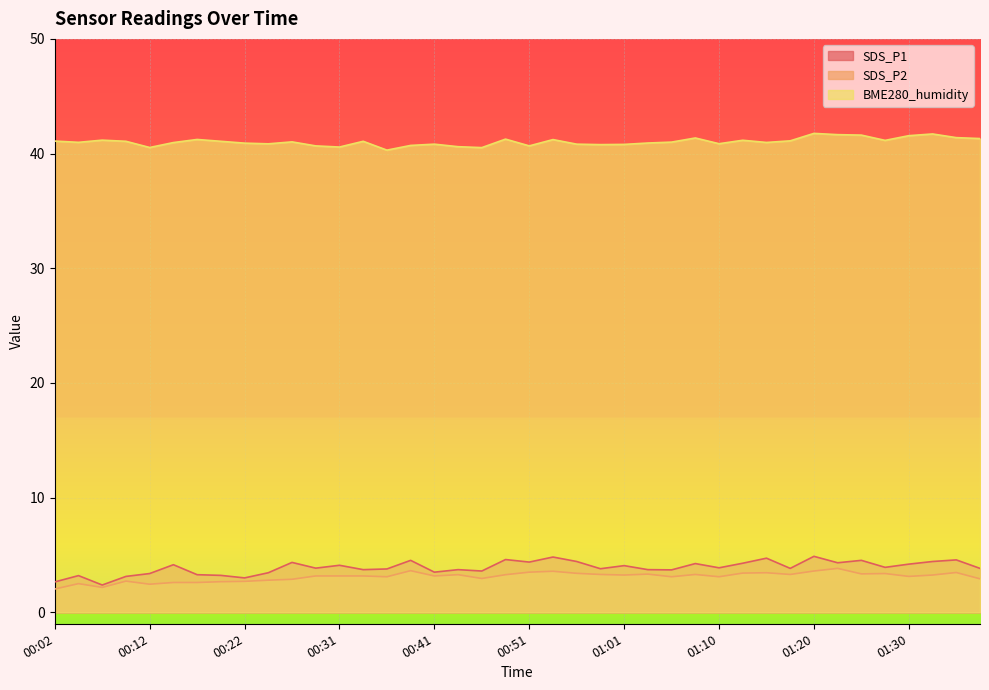

Which series has the largest total across all categories?

BME280_humidity